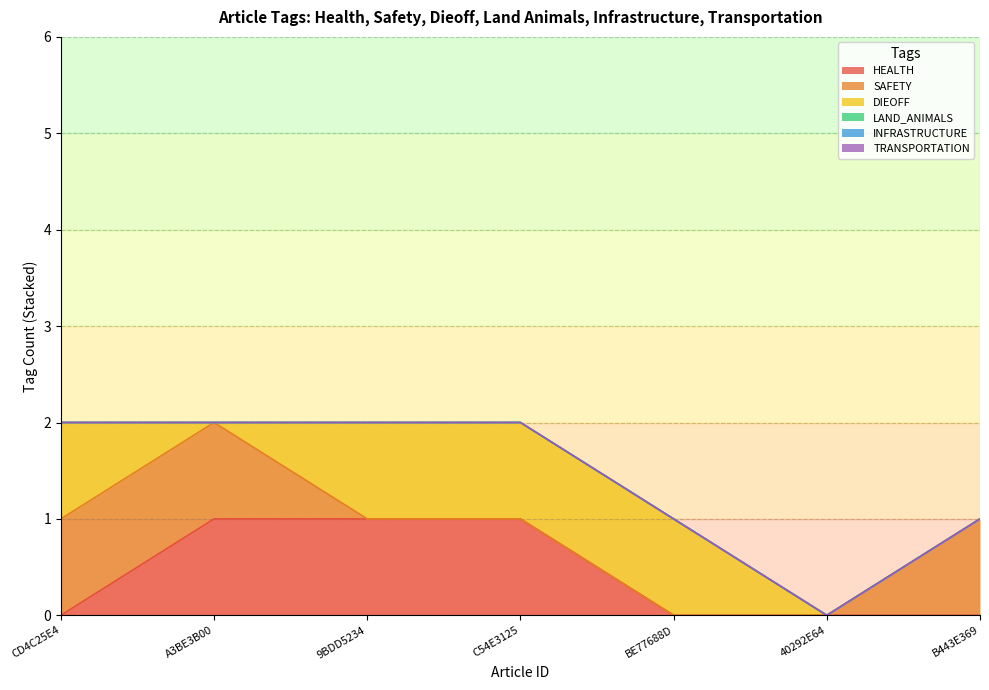

Is it true that HEALTH equals 1 at 9BDD5234?

False